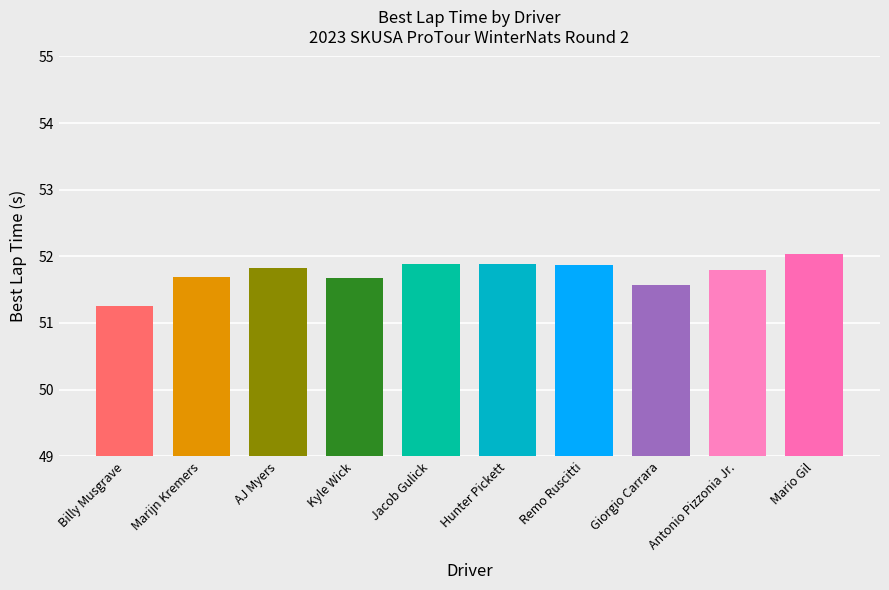

What is the sum of all values?

517.5